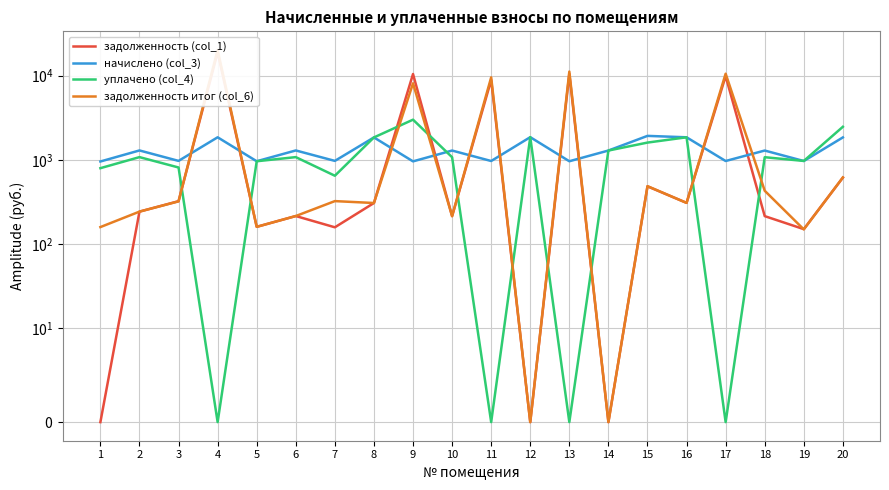

At which category does the chart reach its peak across all series?

4